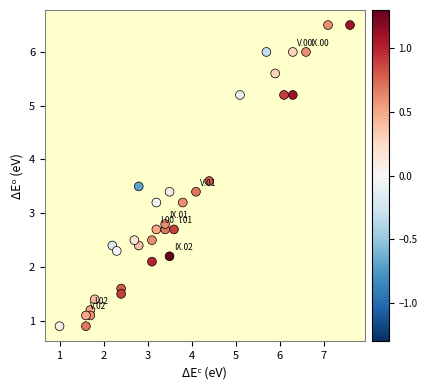

What is the range of X values (max minus min)?

6.6